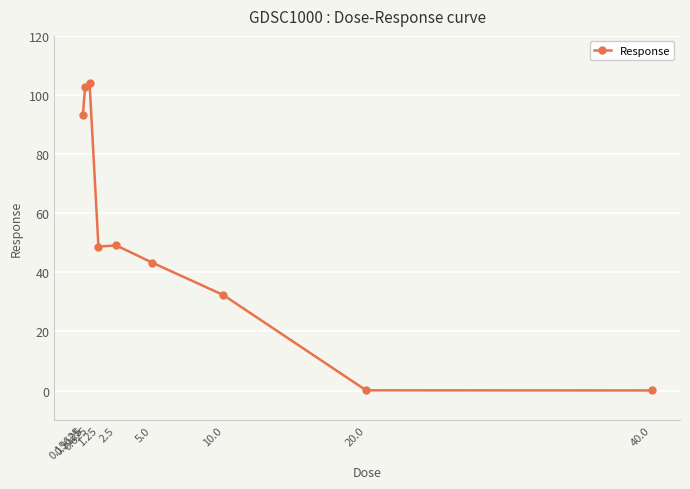

What is the difference between the maximum and minimum values?

104.0